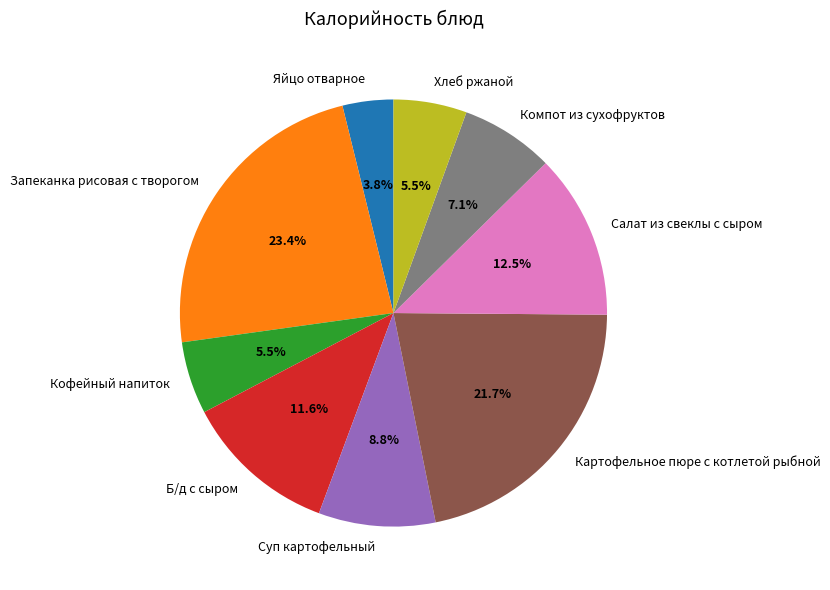

What is the ratio of the value at Б/д с сыром to the value at Хлеб ржаной?

2.1